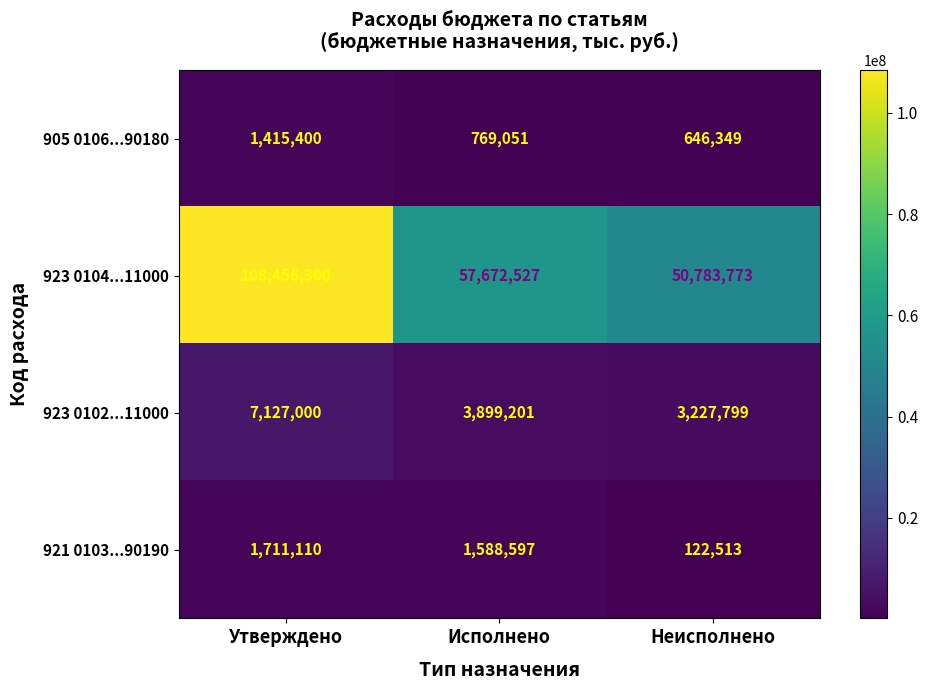

The 923 0102...11000 series shows 2044825 at Исполнено. True or false?

False